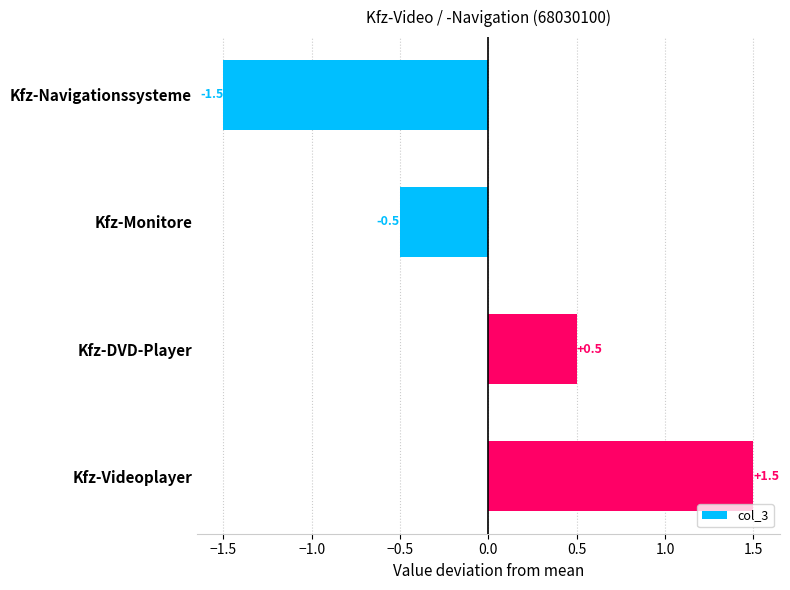

Rank the categories by value from highest to lowest.

Kfz-Videoplayer, Kfz-DVD-Player, Kfz-Monitore, Kfz-Navigationssysteme